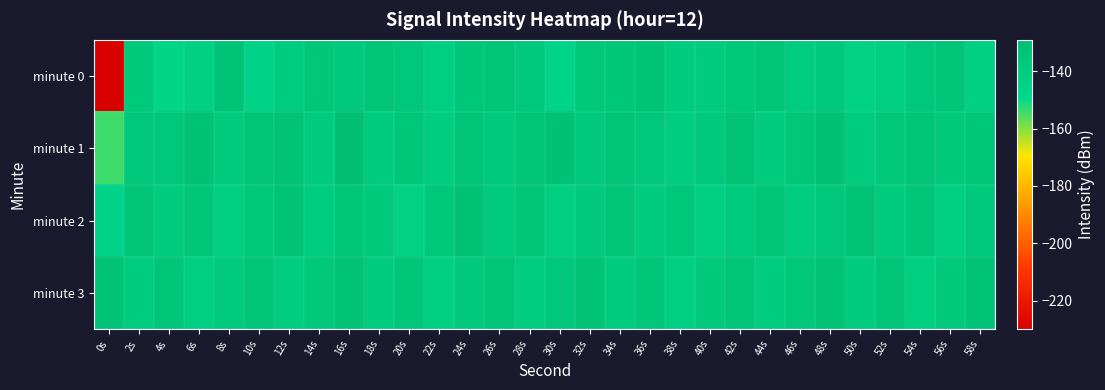

Reading left to right, transcribe all the data shown in this chart.

minute 0: 0s=-229.5	2s=-137.1	4s=-146.4	6s=-143.0	8s=-132.9	10s=-145.4	12s=-139.5	14s=-134.8	16s=-137.3	18s=-133.2	20s=-135.7	22s=-142.2	24s=-135.3	26s=-133.2	28s=-136.7	30s=-146.1	32s=-135.5	34s=-135.3	36s=-132.6	38s=-139.8	40s=-138.8	42s=-136.2	44s=-133.4	46s=-140.0	48s=-137.6	50s=-143.3	52s=-141.1	54s=-135.8	56s=-133.6	58s=-142.6
minute 1: 0s=-154.1	2s=-136.1	4s=-135.9	6s=-131.7	8s=-138.1	10s=-134.4	12s=-132.4	14s=-137.7	16s=-129.4	18s=-138.9	20s=-135.2	22s=-140.1	24s=-133.5	26s=-136.8	28s=-134.2	30s=-131.9	32s=-137.6	34s=-133.1	36s=-135.8	38s=-140.3	40s=-136.7	42s=-132.4	44s=-138.9	46s=-134.6	48s=-131.2	50s=-139.8	52s=-135.4	54s=-133.7	56s=-137.1	58s=-134.9
minute 2: 0s=-145.2	2s=-133.8	4s=-138.5	6s=-135.1	8s=-141.7	10s=-136.3	12s=-132.9	14s=-139.4	16s=-134.8	18s=-137.2	20s=-143.6	22s=-135.7	24s=-132.1	26s=-138.3	28s=-134.5	30s=-140.9	32s=-136.8	34s=-133.4	36s=-139.1	38s=-135.5	40s=-142.3	42s=-137.9	44s=-133.2	46s=-140.7	48s=-136.1	50s=-132.6	52s=-138.8	54s=-134.3	56s=-141.5	58s=-136.6
minute 3: 0s=-132.8	2s=-139.5	4s=-135.3	6s=-142.1	8s=-137.7	10s=-133.6	12s=-140.4	14s=-136.2	16s=-132.5	18s=-139.2	20s=-135.0	22s=-141.8	24s=-137.4	26s=-133.3	28s=-140.1	30s=-135.9	32s=-132.2	34s=-138.9	36s=-134.7	38s=-141.5	40s=-137.1	42s=-133.0	44s=-139.7	46s=-135.6	48s=-132.3	50s=-138.6	52s=-134.4	54s=-141.2	56s=-136.9	58s=-132.7